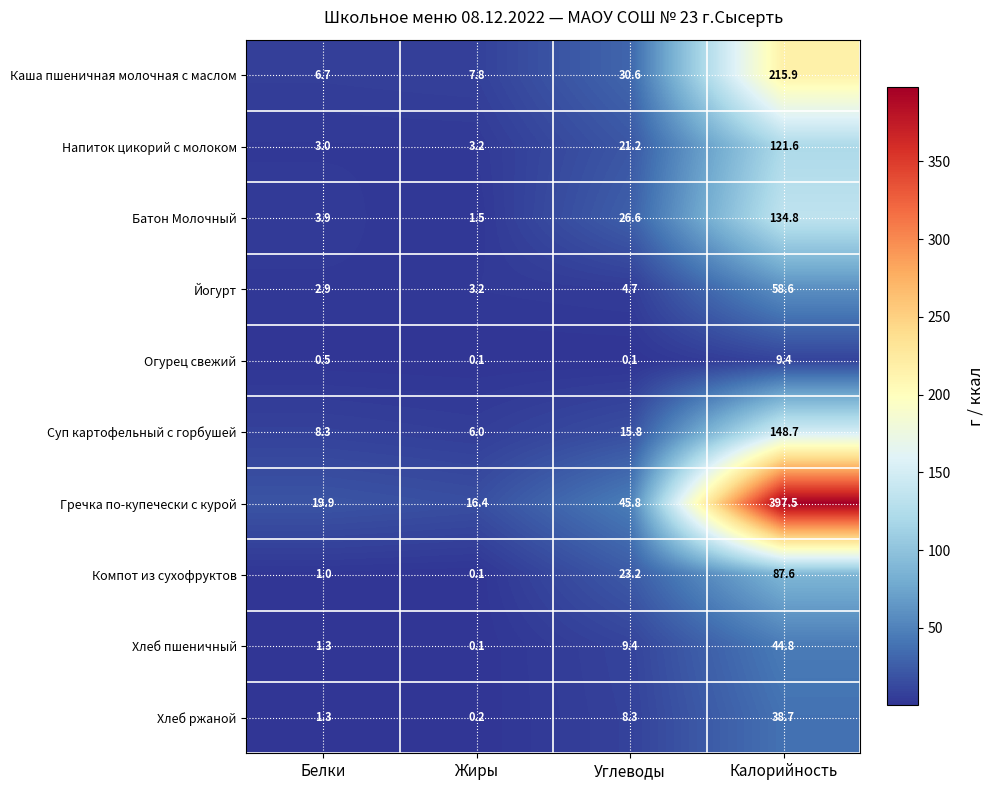

Where does the Хлеб пшеничный series first go above 9?

Углеводы